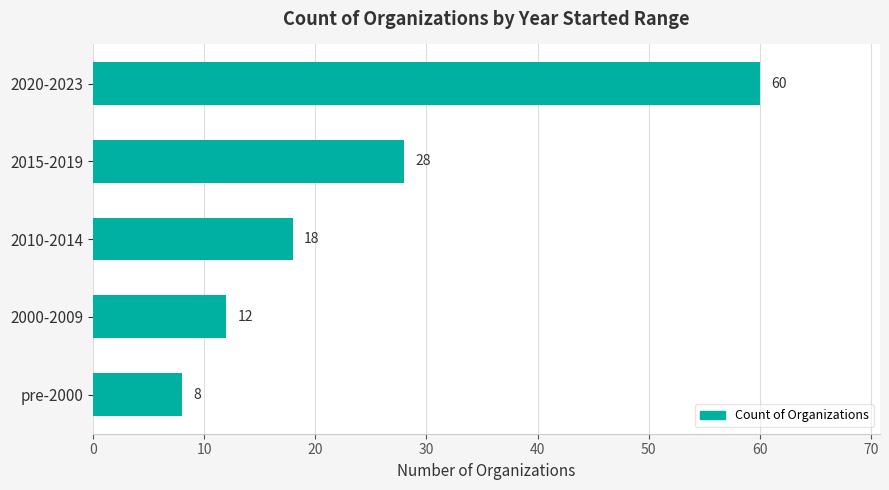

Count the number of categories in the chart.

5